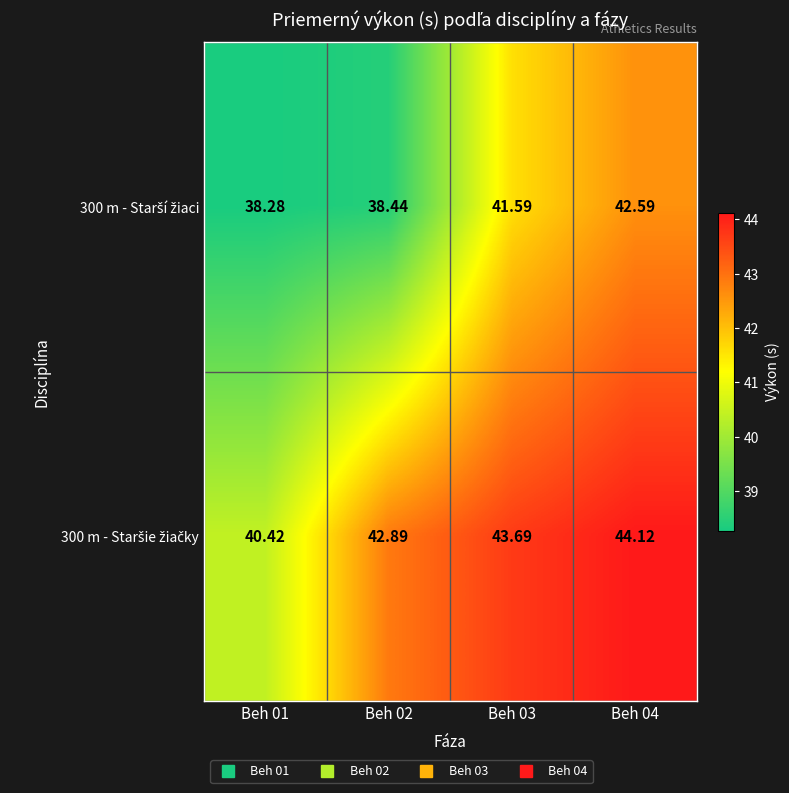

How many distinct data groups are displayed?

2